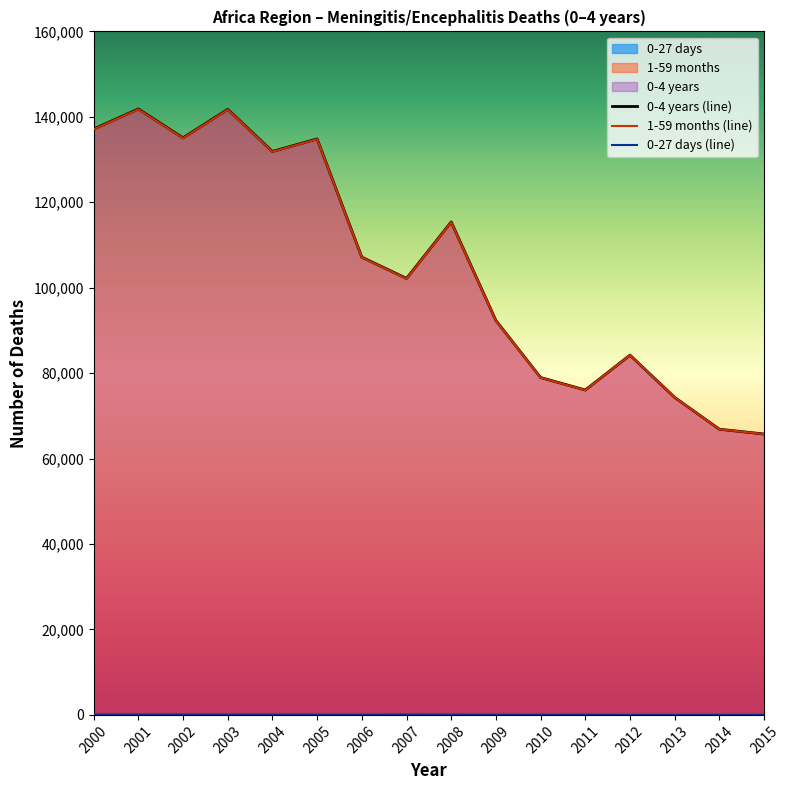

How many lines are shown in the chart?

3